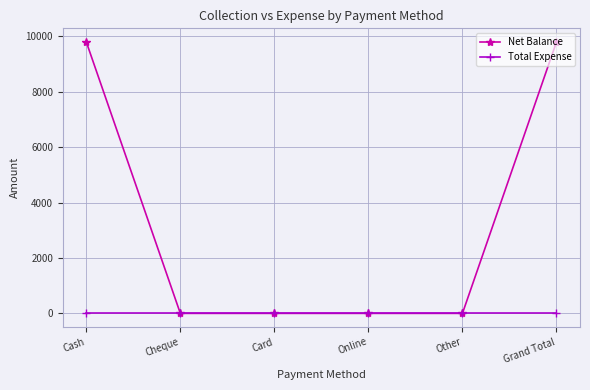

What is the total value across all series at Grand Total?

9799